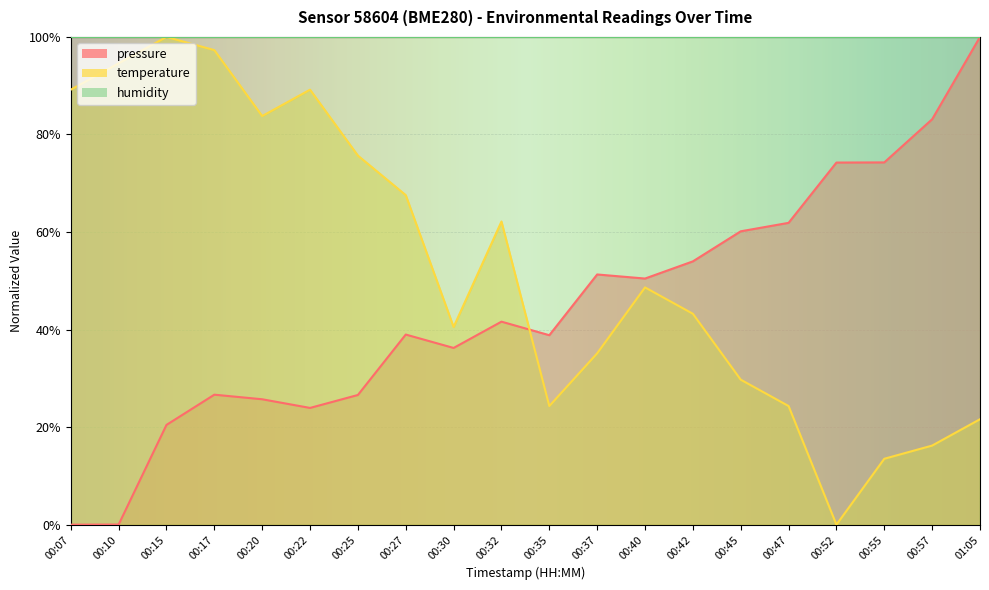

How many data points in temperature are above 48?

10